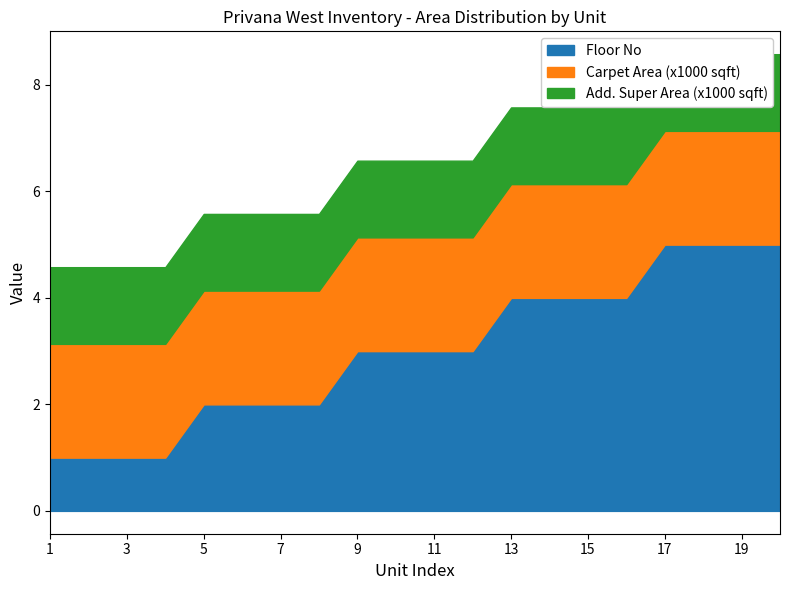

What is the value of the Super Area (sqft) point at the 15th from the left?

3577.0